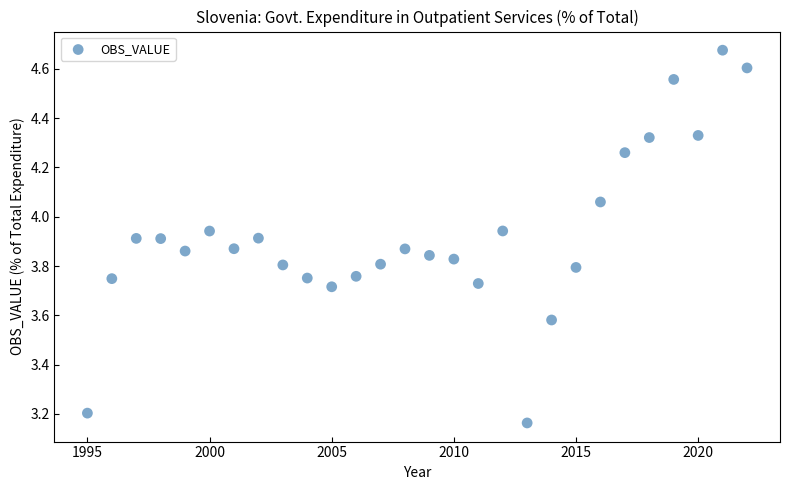

What is the range of Y values (max minus min)?

1.5